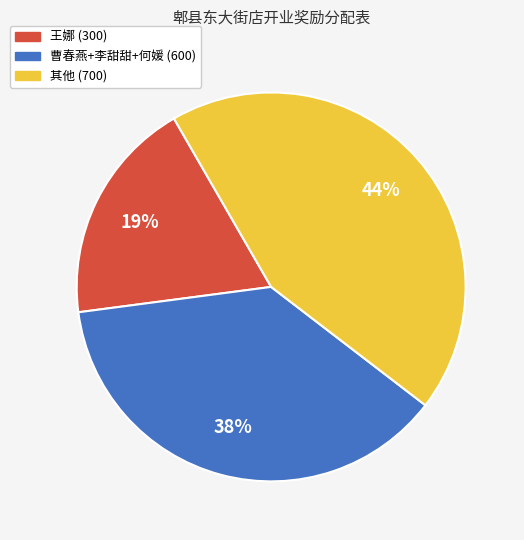

Does any single category account for the majority?

No